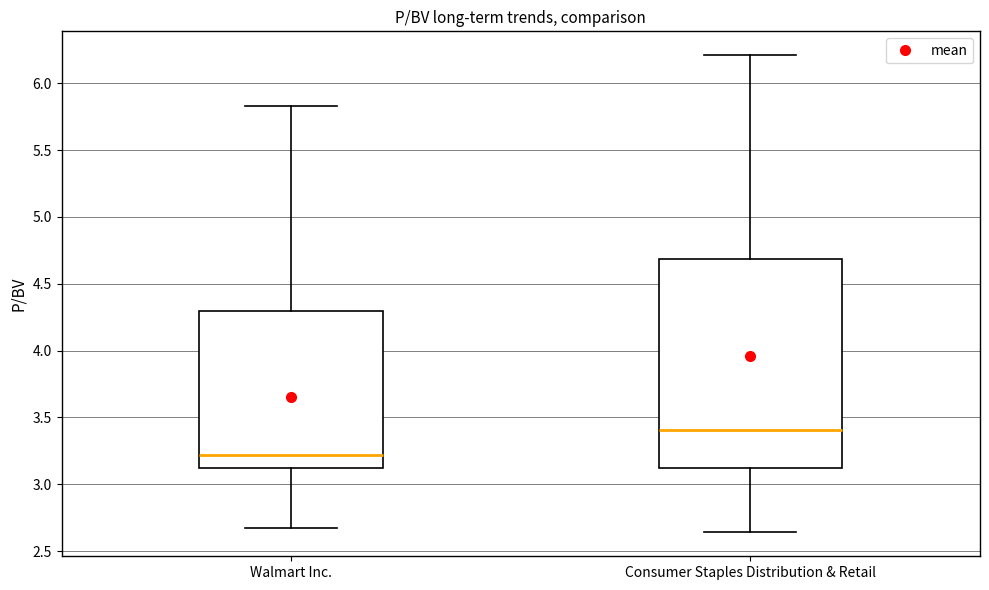

Where is the upper edge of the box for Walmart Inc. on the y-axis? The values are not printed on the chart, so give them approximately, as read against the axis.

4.30